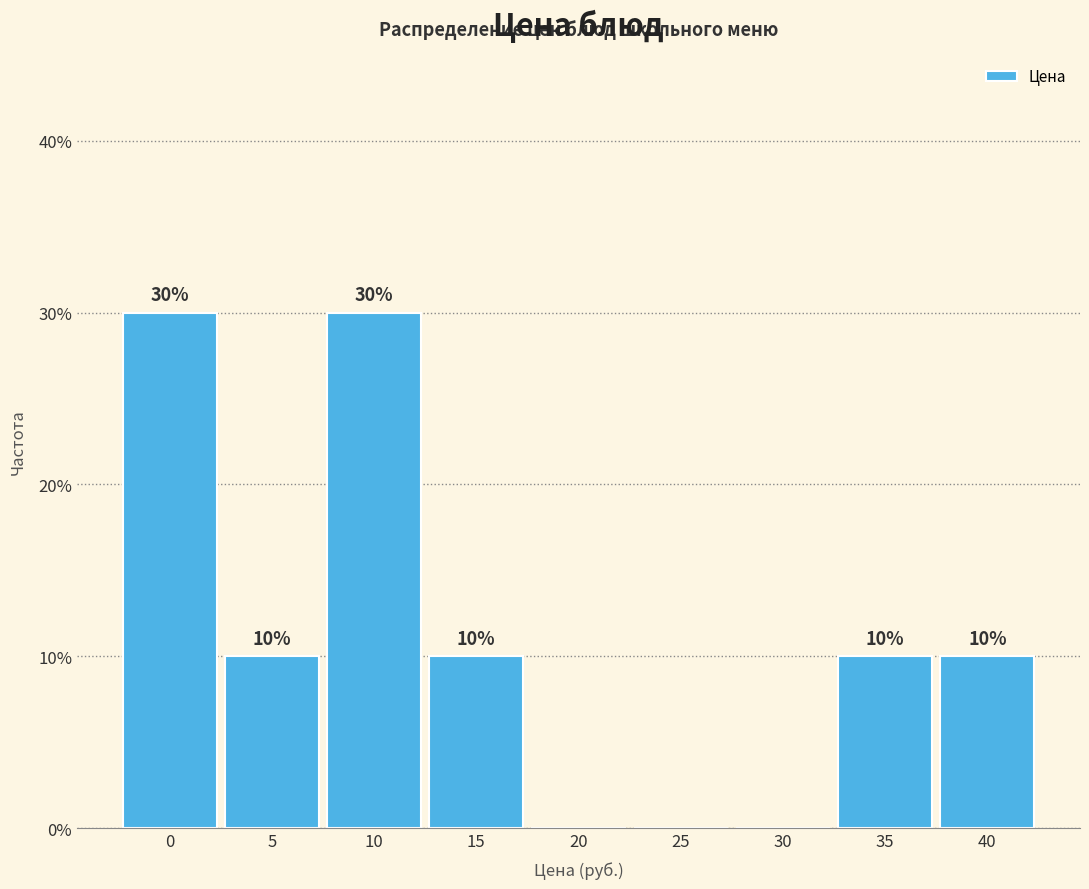

Reading left to right, list all the values displayed in this chart.

0=30	5=10	10=30	15=10	20=0	25=0	30=0	35=10	40=10